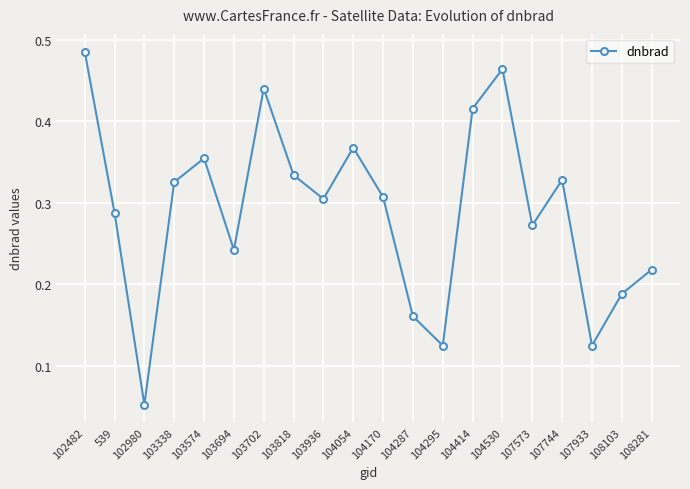

Which label corresponds to the largest value in the chart?

102482